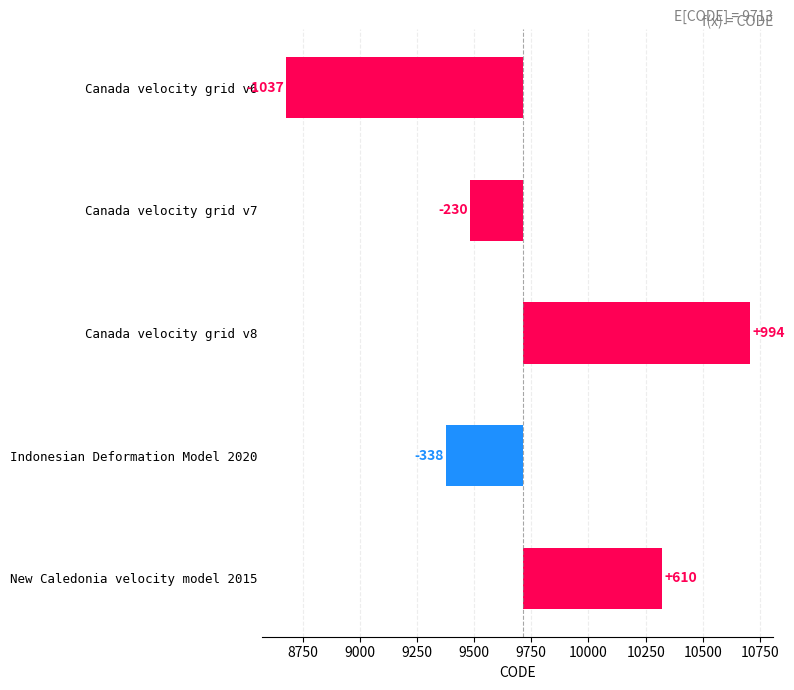

What is the value of the 2nd bar from the left?

-229.8